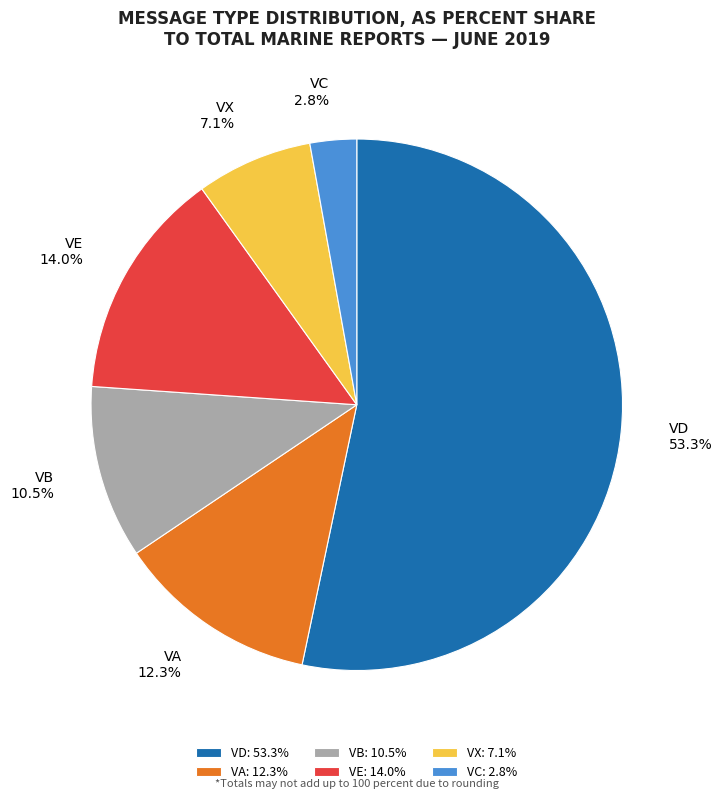

Approximately how many times larger is the value at VC compared to VB?

0.3